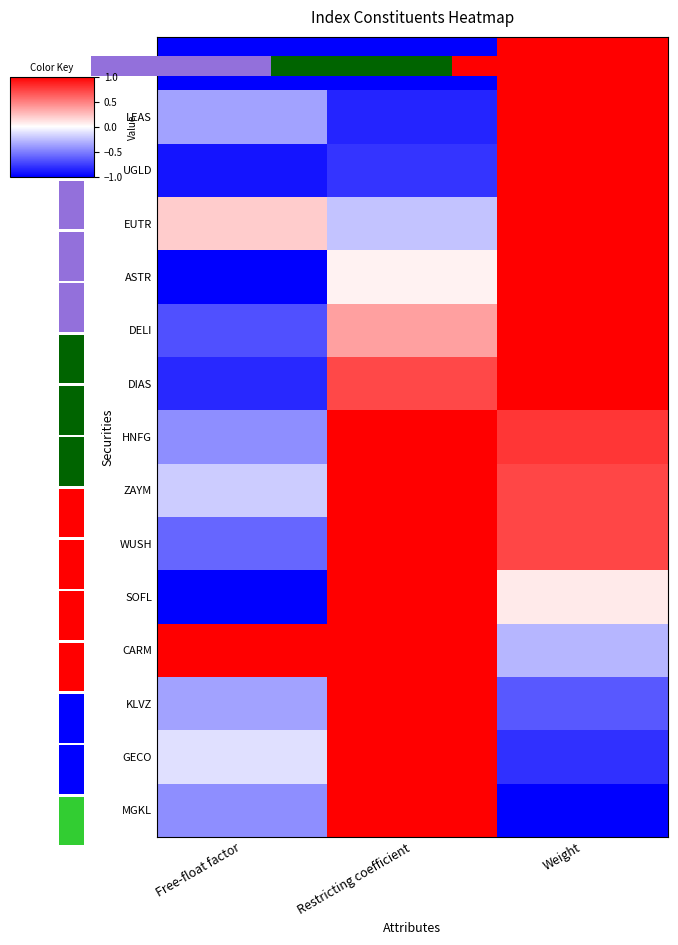

What is the difference between the maximum and minimum values in the SOFL series?

2.0